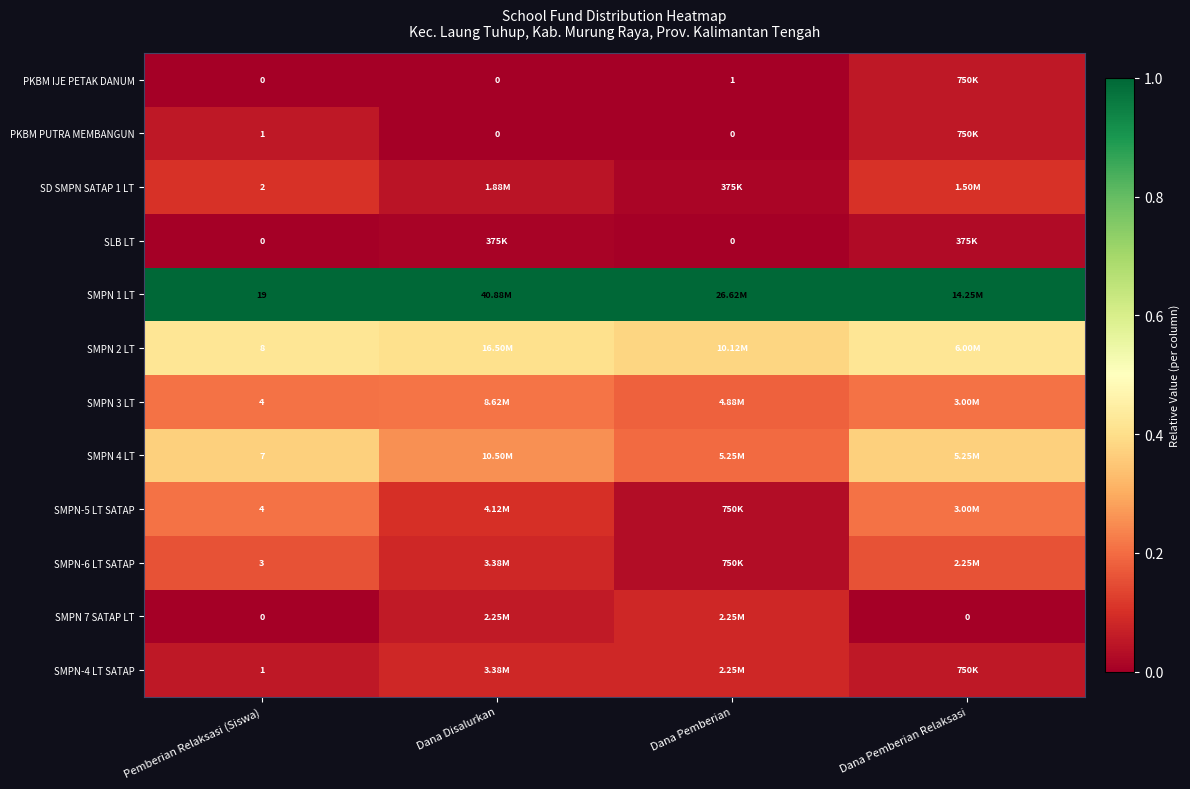

Is the value of SMPN-6 LT SATAP at Pemberian Relaksasi (Siswa) greater than the value of PKBM IJE PETAK DANUM at Dana Disalurkan?

Yes